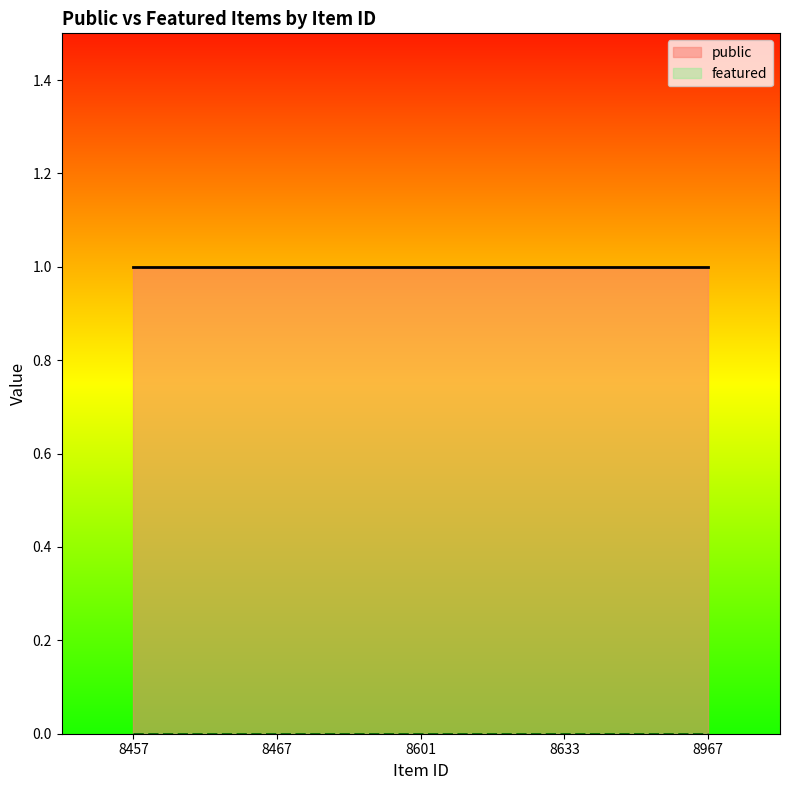

Which series has the widest spread of values?

public